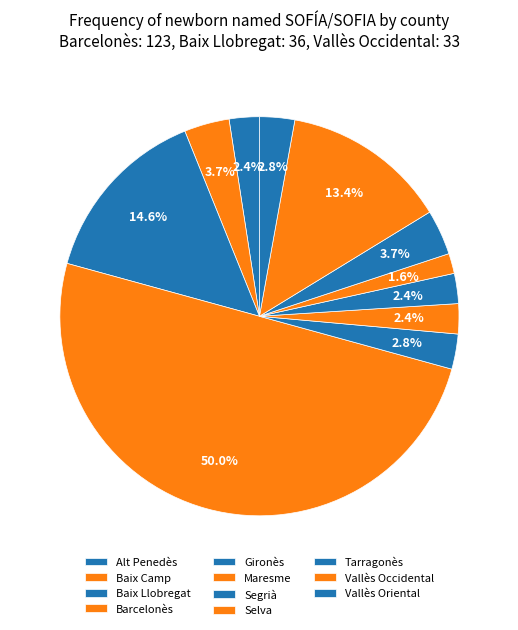

The Vallès Oriental slice represents 3% of the pie. True or false?

True